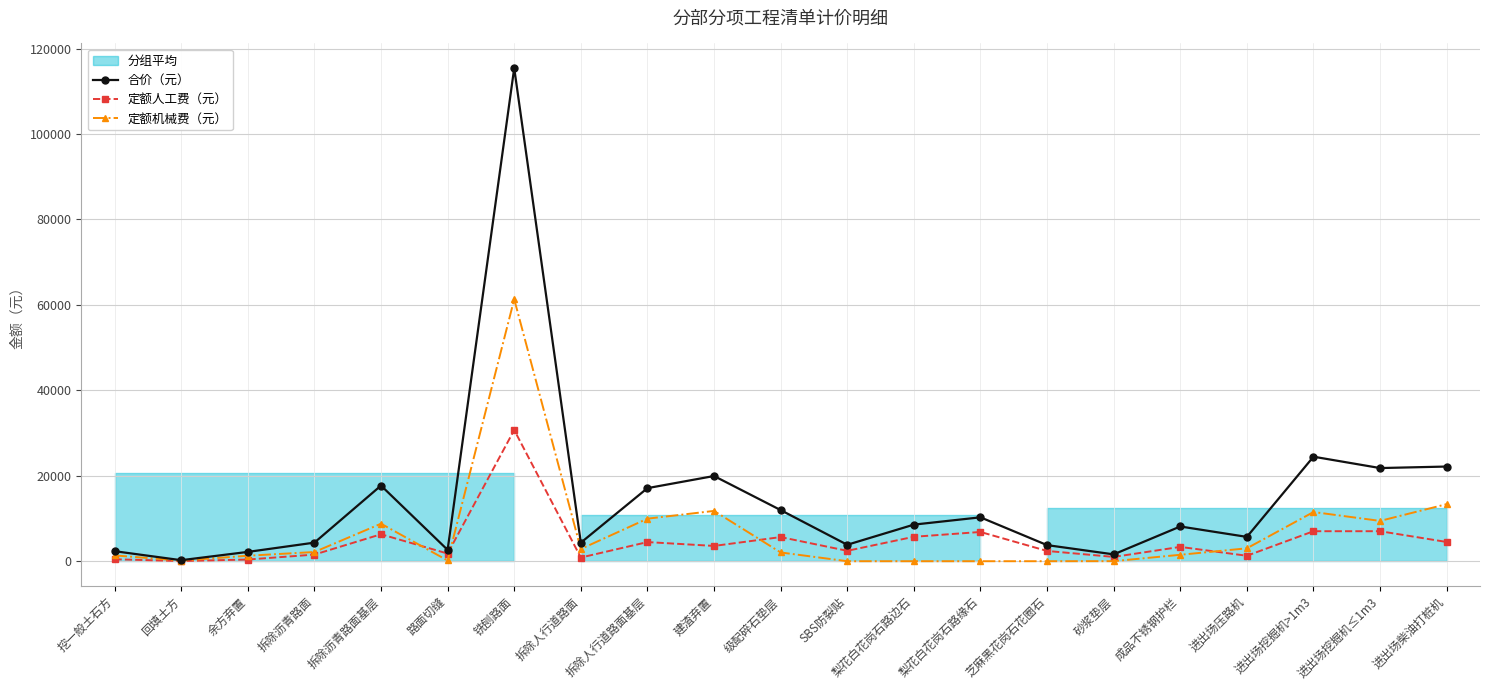

What value does the 定额人工费（元） series have at 建渣弃置?

3576.0